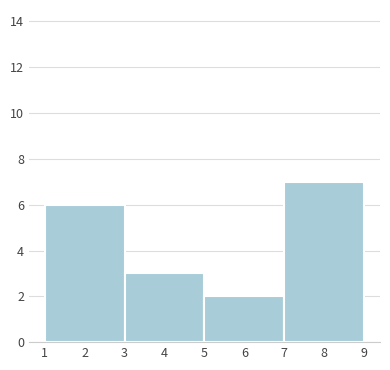

Reading left to right, transcribe this chart: for each bar, give the range it covers on the x-axis and its height. The values are not printed on the chart, so give them approximately, as read against the axis.

1 to 3: 6
3 to 5: 3
5 to 7: 2
7 to 9: 7